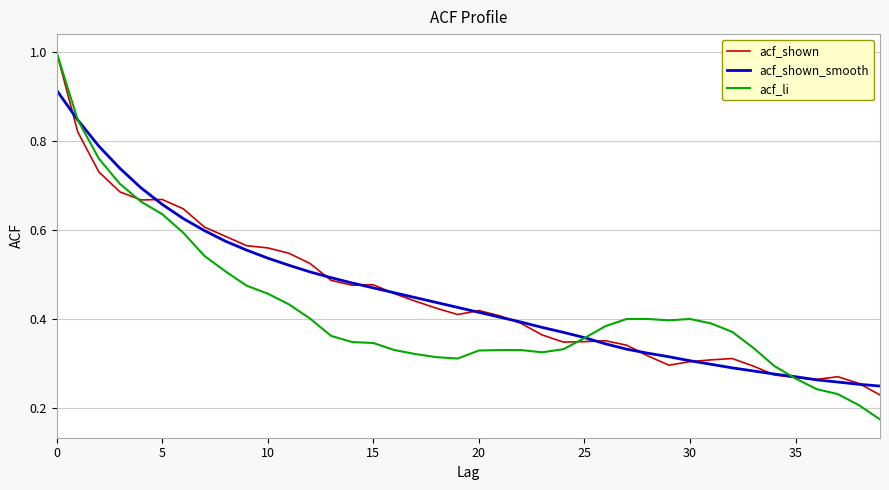

What is the maximum value shown in the chart?

1.0